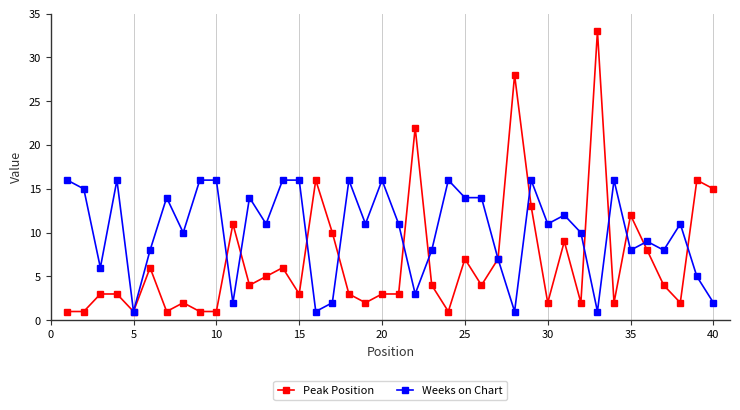

Which series ends up on top after the final intersection of Weeks on Chart and Peak Position?

Peak Position